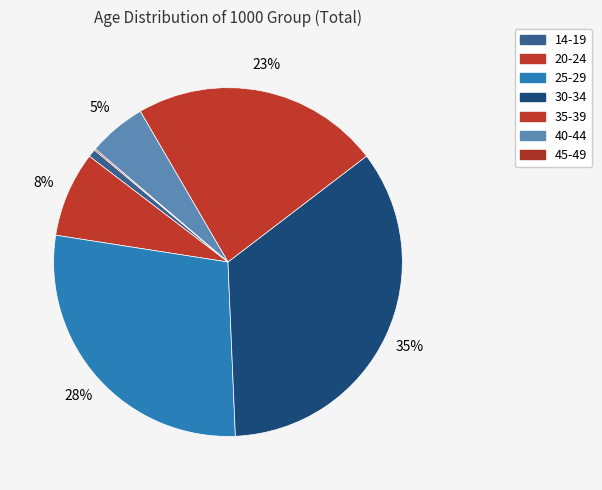

What is the total percentage of 20-24 and 35-39?

30.9%